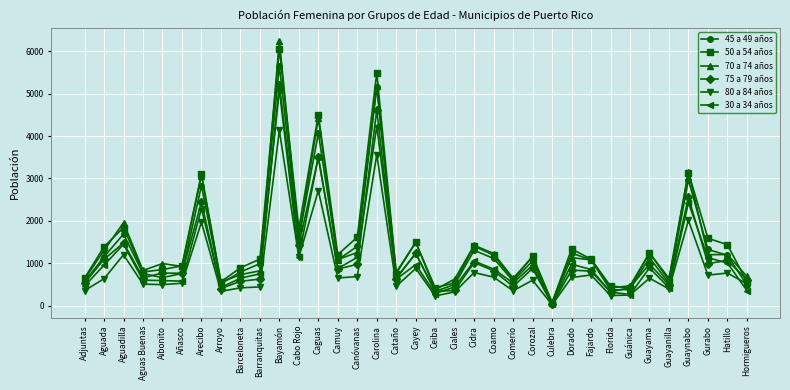

Which category has the highest value across all series?

Bayamón